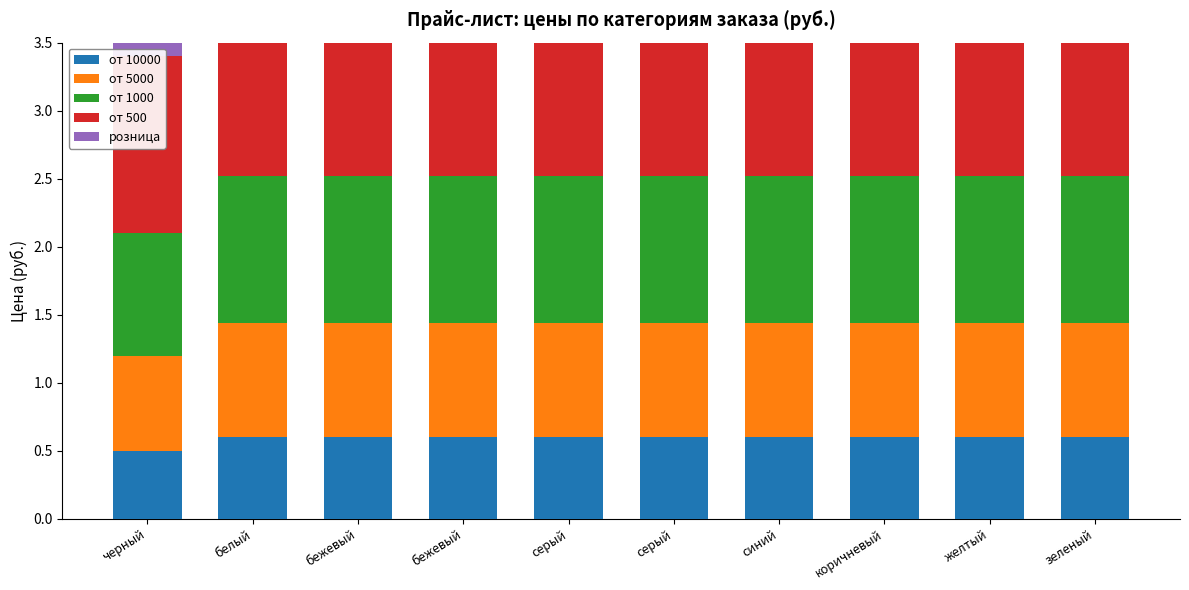

Rank the series at зеленый from lowest to highest value.

от 10000, от 5000, от 1000, от 500, розница